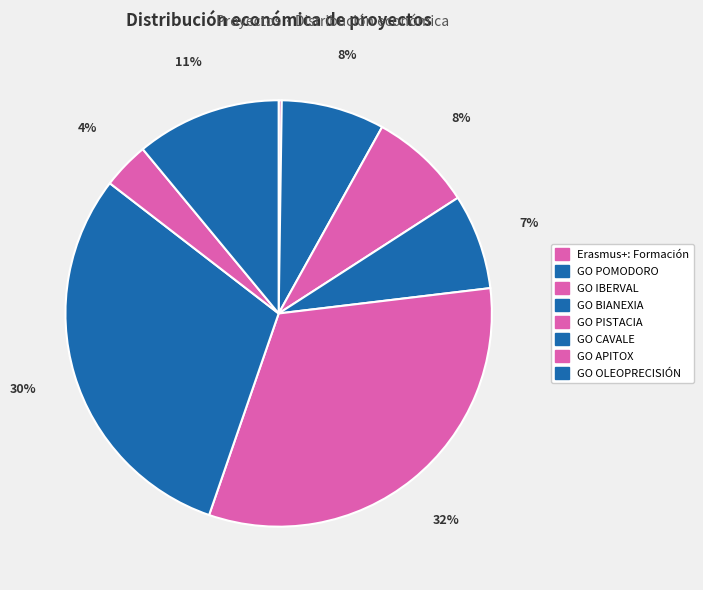

How many slices are in this pie chart?

8